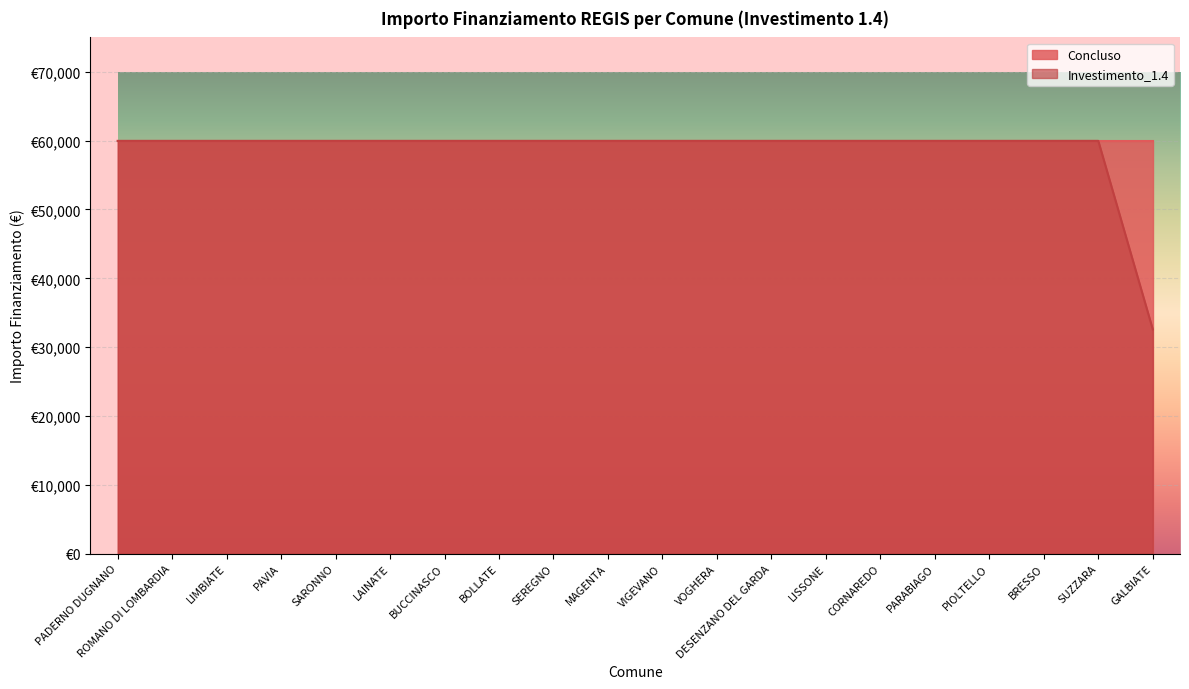

What is the average value?

58597